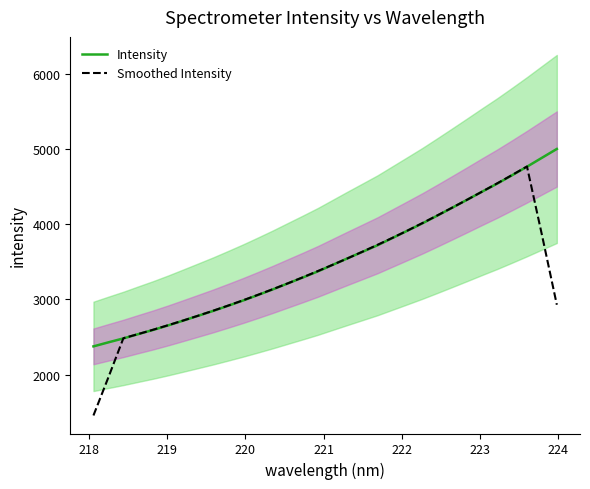

Reading left to right, what are all the values shown in this chart?

Intensity: 2375.2	2428.9	2481.1	2538.2	2594.4	2654.3	2717.6	2781.7	2846.3	2914.7	2984.6	3058.1	3133.3	3212.2	3290.8	3371.1	3458.7	3546.2	3632.4	3718.9	3815.7	3912.4	4009.9	4113.0	4218.0	4324.0	4431.5	4537.0	4648.7	4762.5	4880.6	4998.4
Smoothed Intensity: 1457.0	1964.7	2483.5	2539.4	2597.1	2657.2	2718.9	2782.9	2849.0	2917.0	2987.4	3060.6	3135.8	3213.1	3293.2	3375.8	3459.8	3545.5	3634.4	3725.1	3817.9	3914.0	4013.8	4115.5	4219.3	4324.7	4431.9	4540.8	4652.1	4765.5	3858.1	2928.3